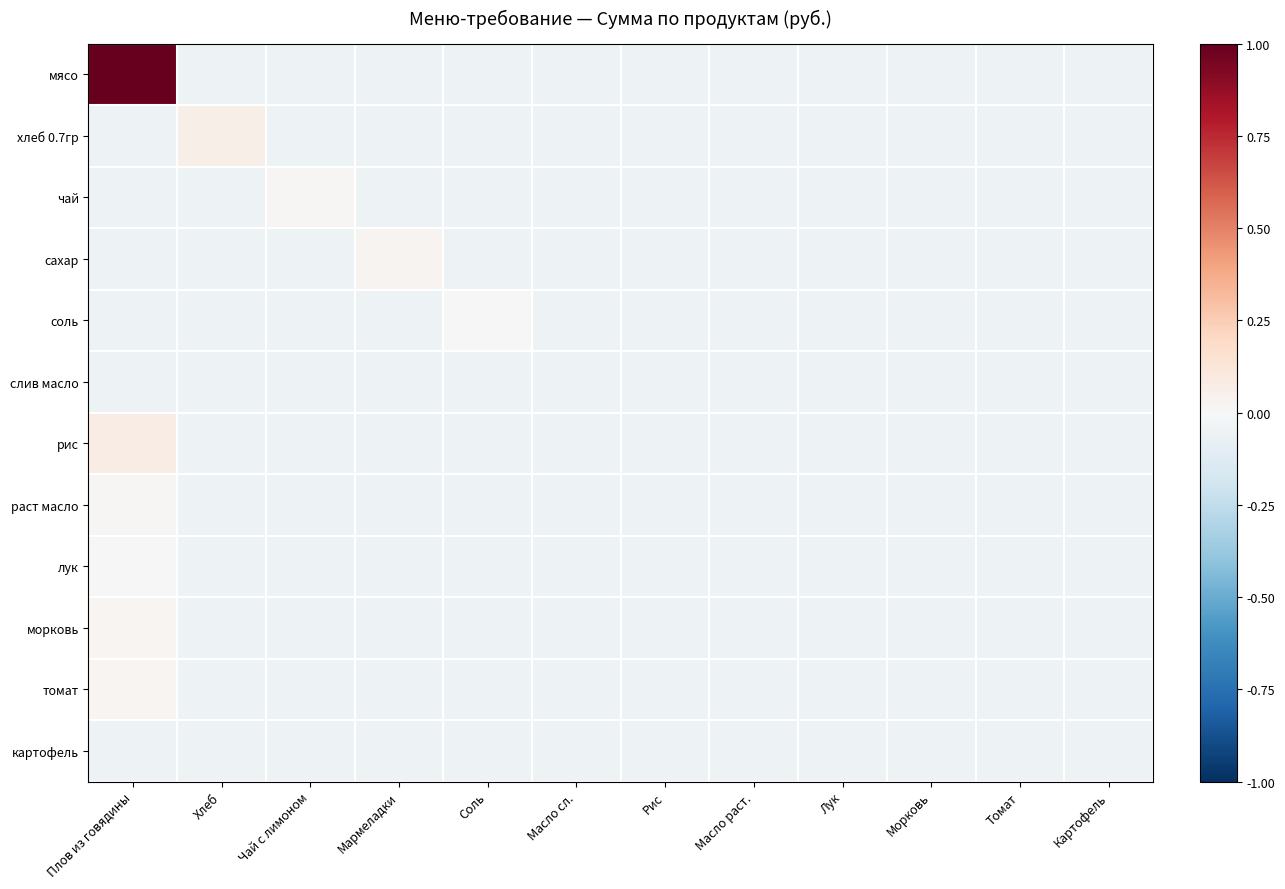

What is the smallest value displayed?

-0.1